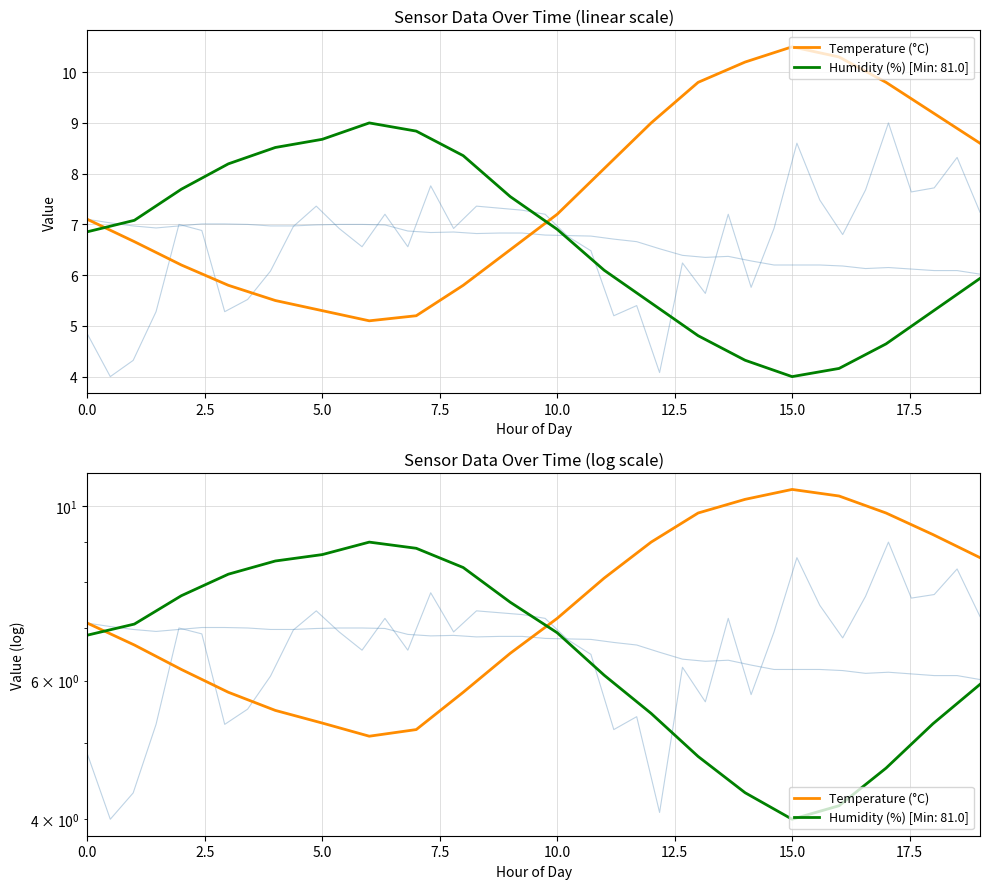

What is the value of the 3rd point from the left?

6.2